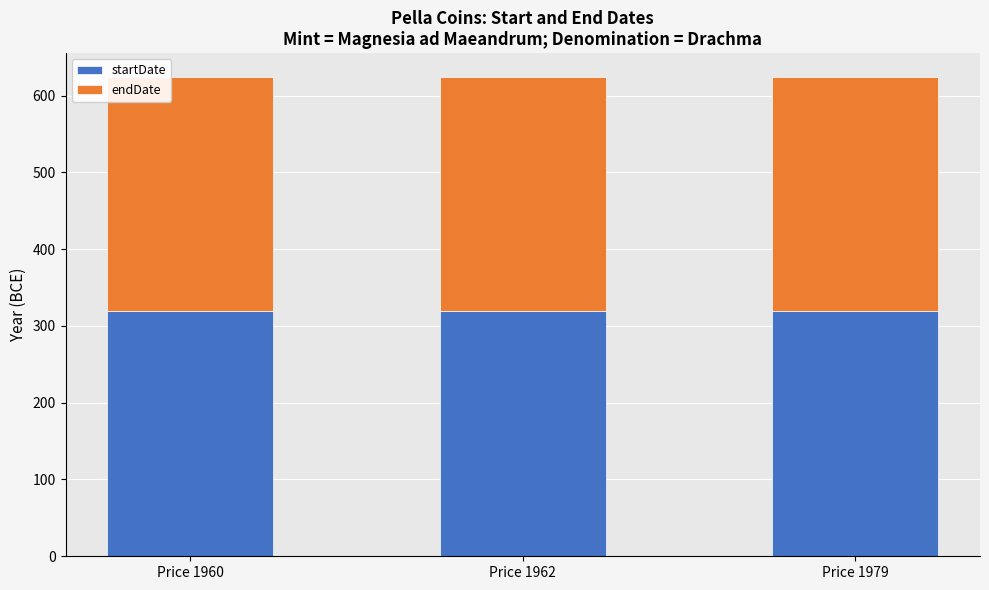

What is the highest value of the startDate series?

319